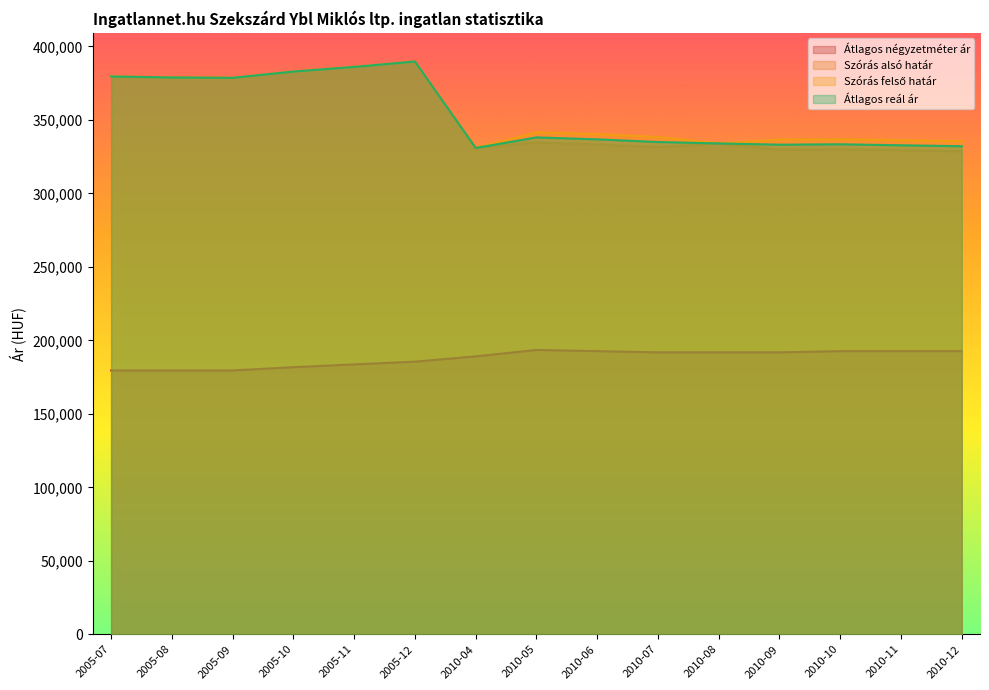

Reading right to left, transcribe all the data shown in this chart.

Átlagos négyzetméter ár: 2010-12=192682	2010-11=192682	2010-10=192682	2010-09=191869	2010-08=191869	2010-07=191869	2010-06=192682	2010-05=193495	2010-04=189116	2005-12=185524	2005-11=183647	2005-10=181770	2005-09=179545	2005-08=179545	2005-07=179545
Szórás alsó határ: 2010-12=328660	2010-11=329321	2010-10=329984	2010-09=329716	2010-08=334025	2010-07=331536	2010-06=333343	2010-05=334666	2010-04=330939	2005-12=389787	2005-11=386110	2005-10=382959	2005-09=378665	2005-08=378929	2005-07=379588
Szórás felső határ: 2010-12=335558	2010-11=336219	2010-10=336882	2010-09=336614	2010-08=334025	2010-07=338434	2010-06=340241	2010-05=341564	2010-04=330939	2005-12=389787	2005-11=386110	2005-10=382959	2005-09=378665	2005-08=378929	2005-07=379588
Átlagos reál ár: 2010-12=332109	2010-11=332770	2010-10=333433	2010-09=333165	2010-08=334025	2010-07=334985	2010-06=336792	2010-05=338115	2010-04=330939	2005-12=389787	2005-11=386110	2005-10=382959	2005-09=378665	2005-08=378929	2005-07=379588